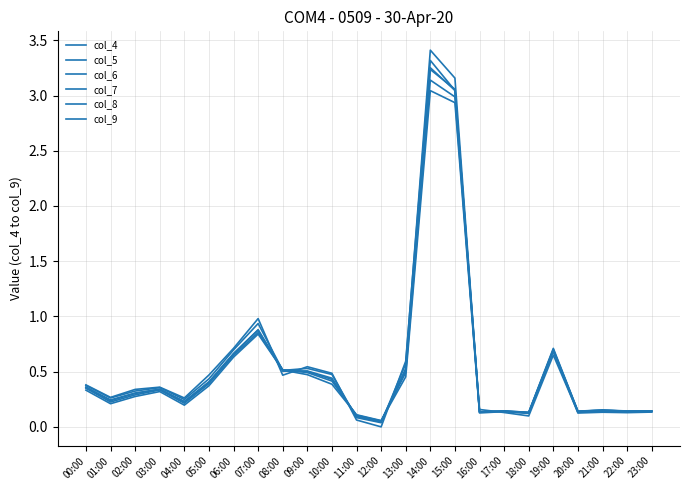

How many lines are shown in the chart?

6